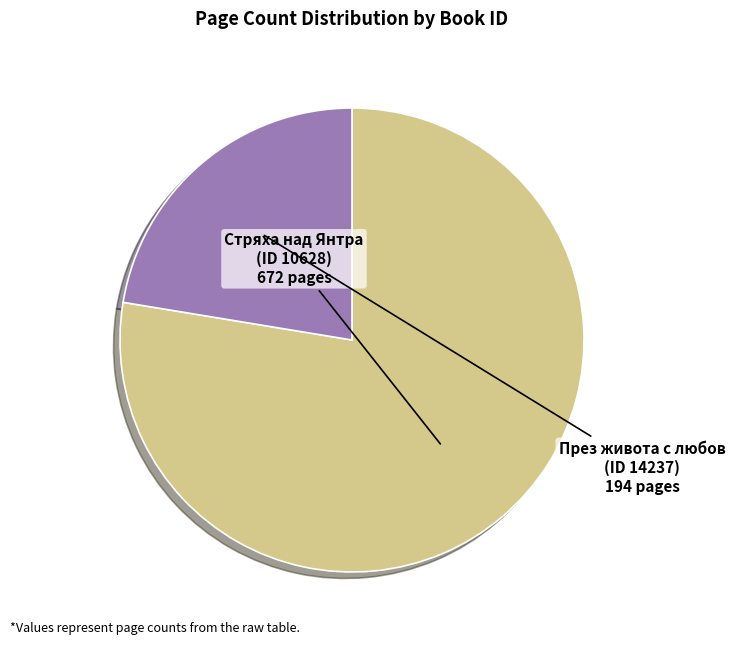

Which category has the biggest portion of the pie?

10628